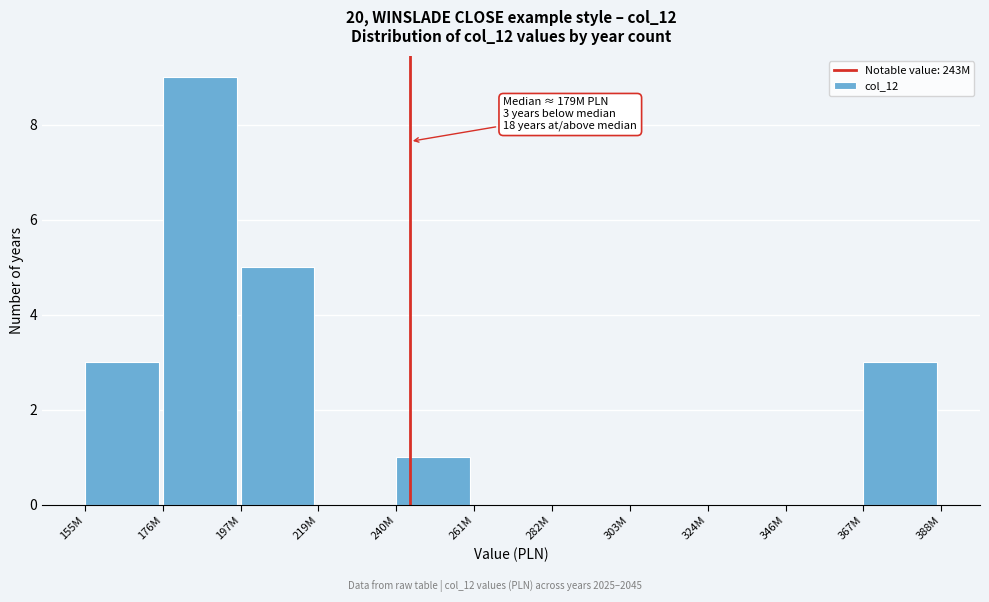

Reading right to left, what are all the values shown in this chart?

367M=3	346M=0	324M=0	303M=0	282M=0	261M=0	240M=1	219M=0	197M=5	176M=9	155M=3